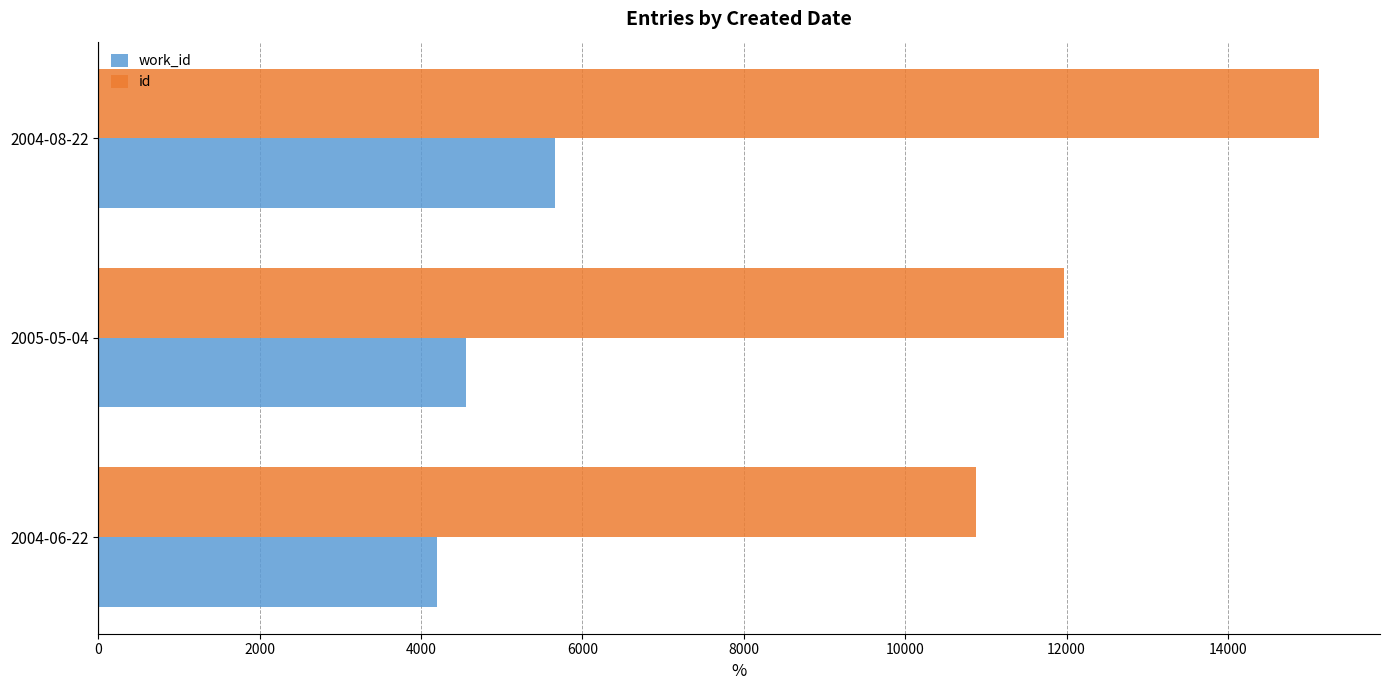

The value of id at 2004-06-22 is 10883. True or false?

True